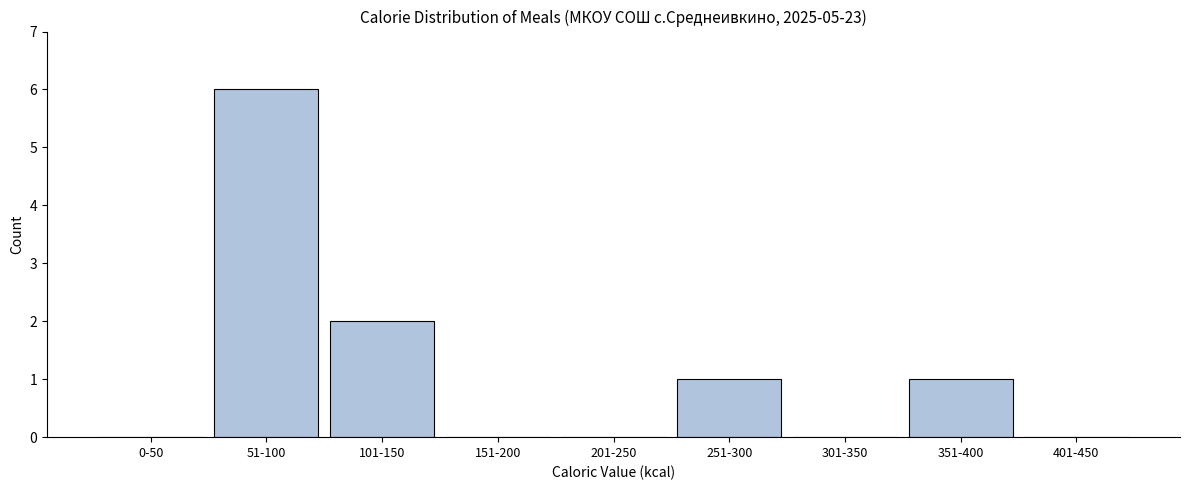

The chart shows a value of 4 at 401-450. True or false?

False